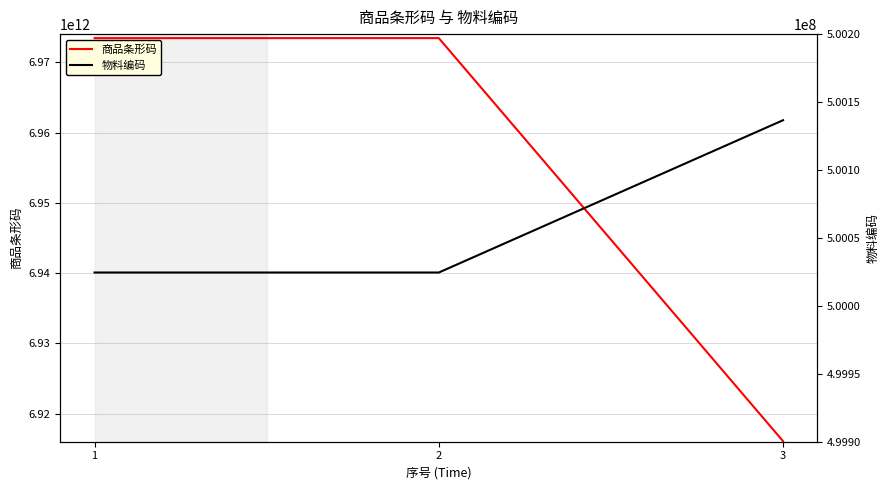

Is the value of 物料编码 at 1 greater than the value of 商品条形码 at 1?

No